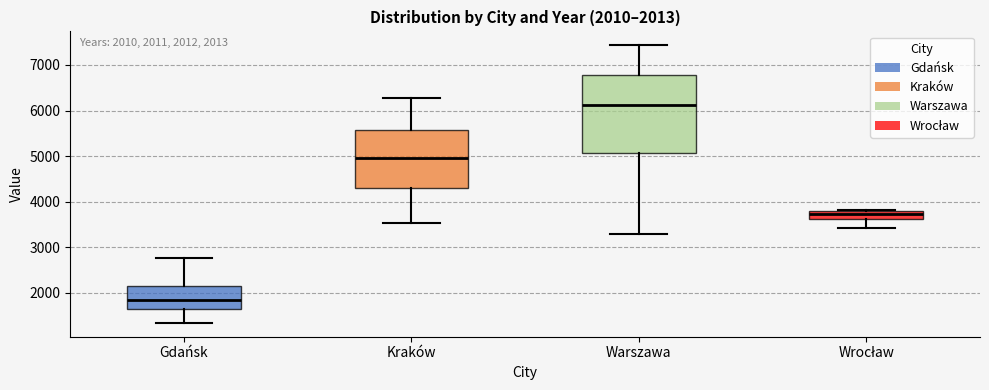

Which box is the tallest, from its lower edge to its upper edge?

Warszawa